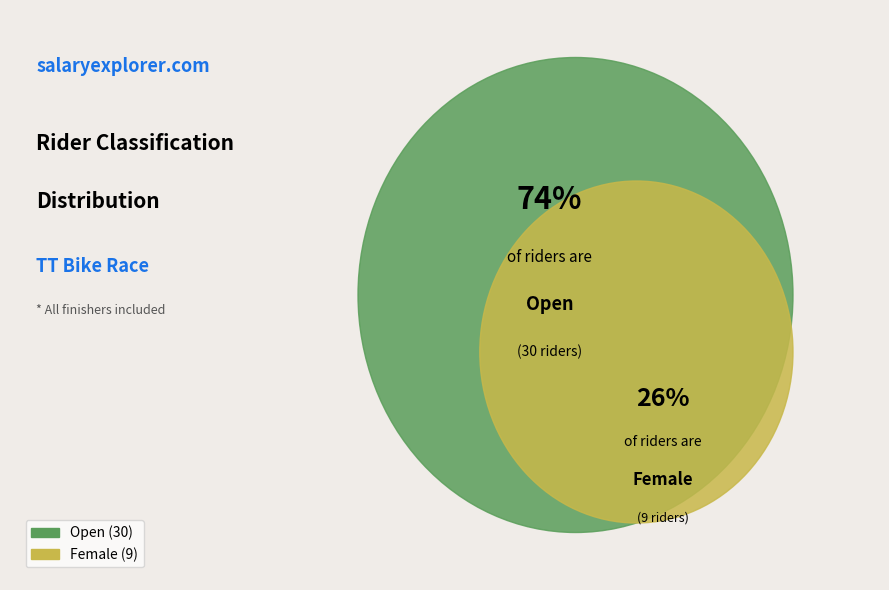

To the nearest percent, what portion does Female represent?

23%